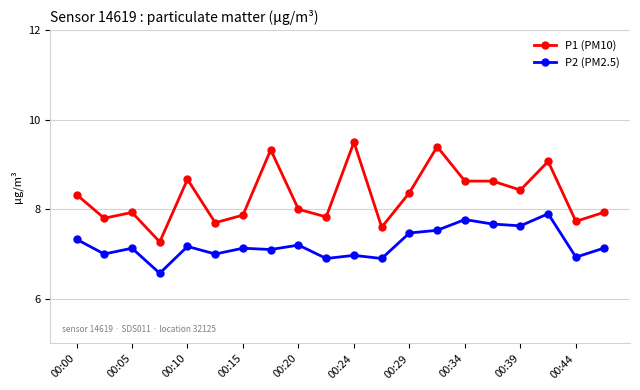

Rank the series by their maximum value, from lowest to highest.

P2 (PM2.5), P1 (PM10)